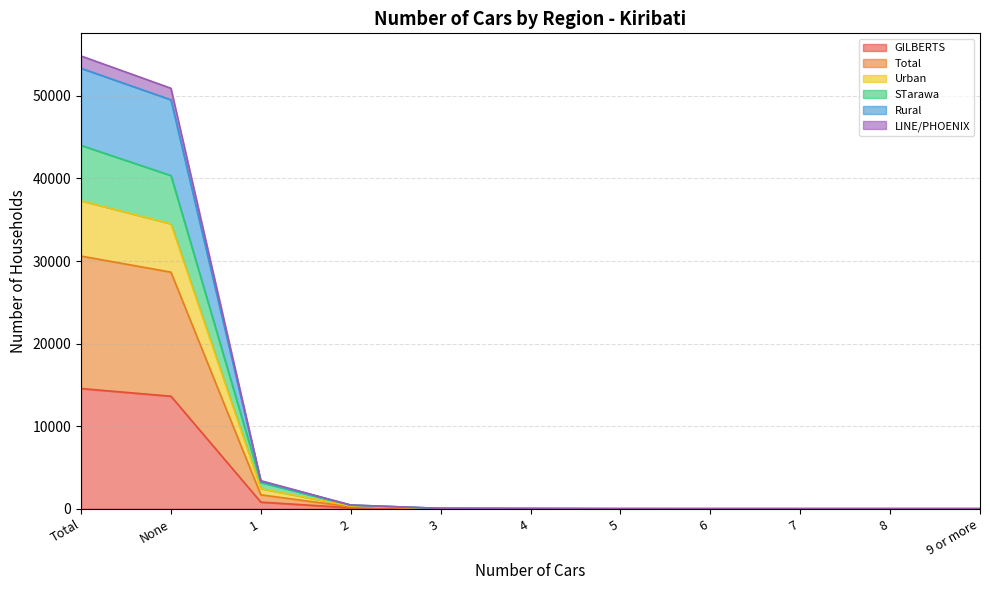

What is the label of the 5th point from the right?

5